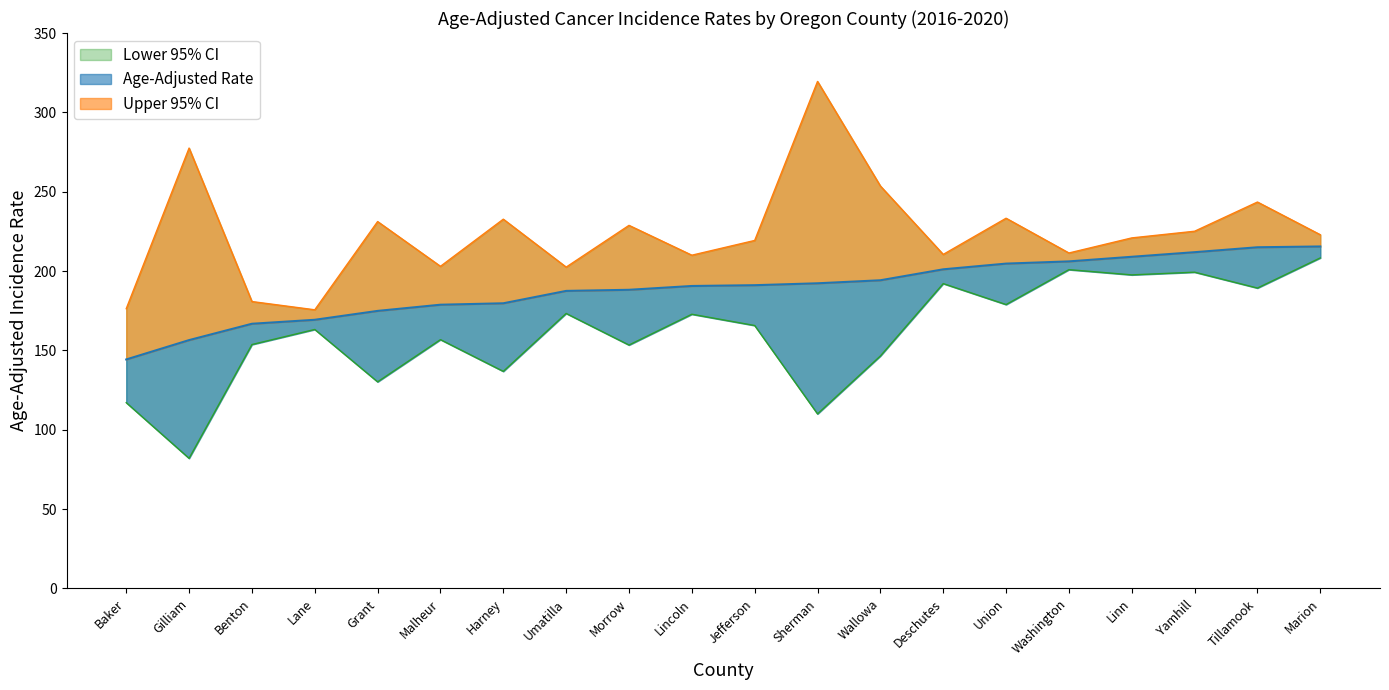

How many data points in Lower 95% CI are less than 165?

10